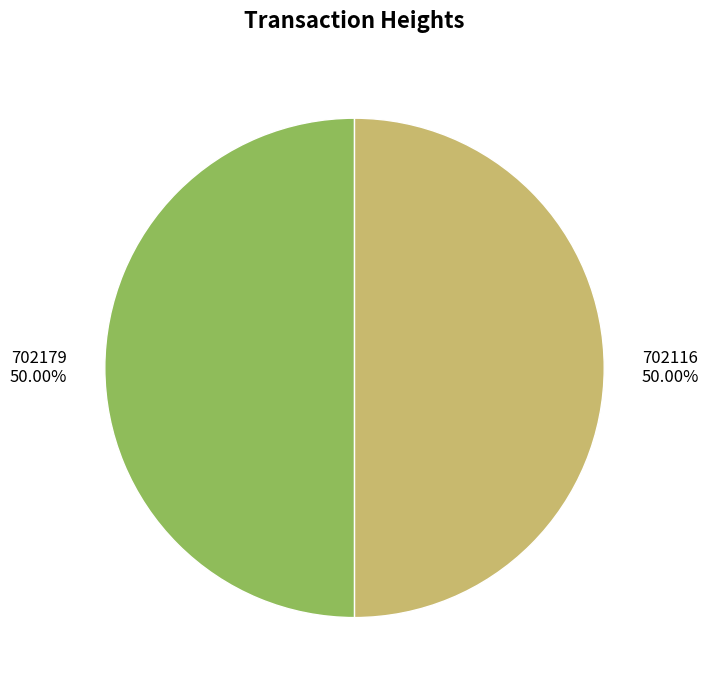

Do 702116 and 702179 together represent more than half of the pie?

Yes